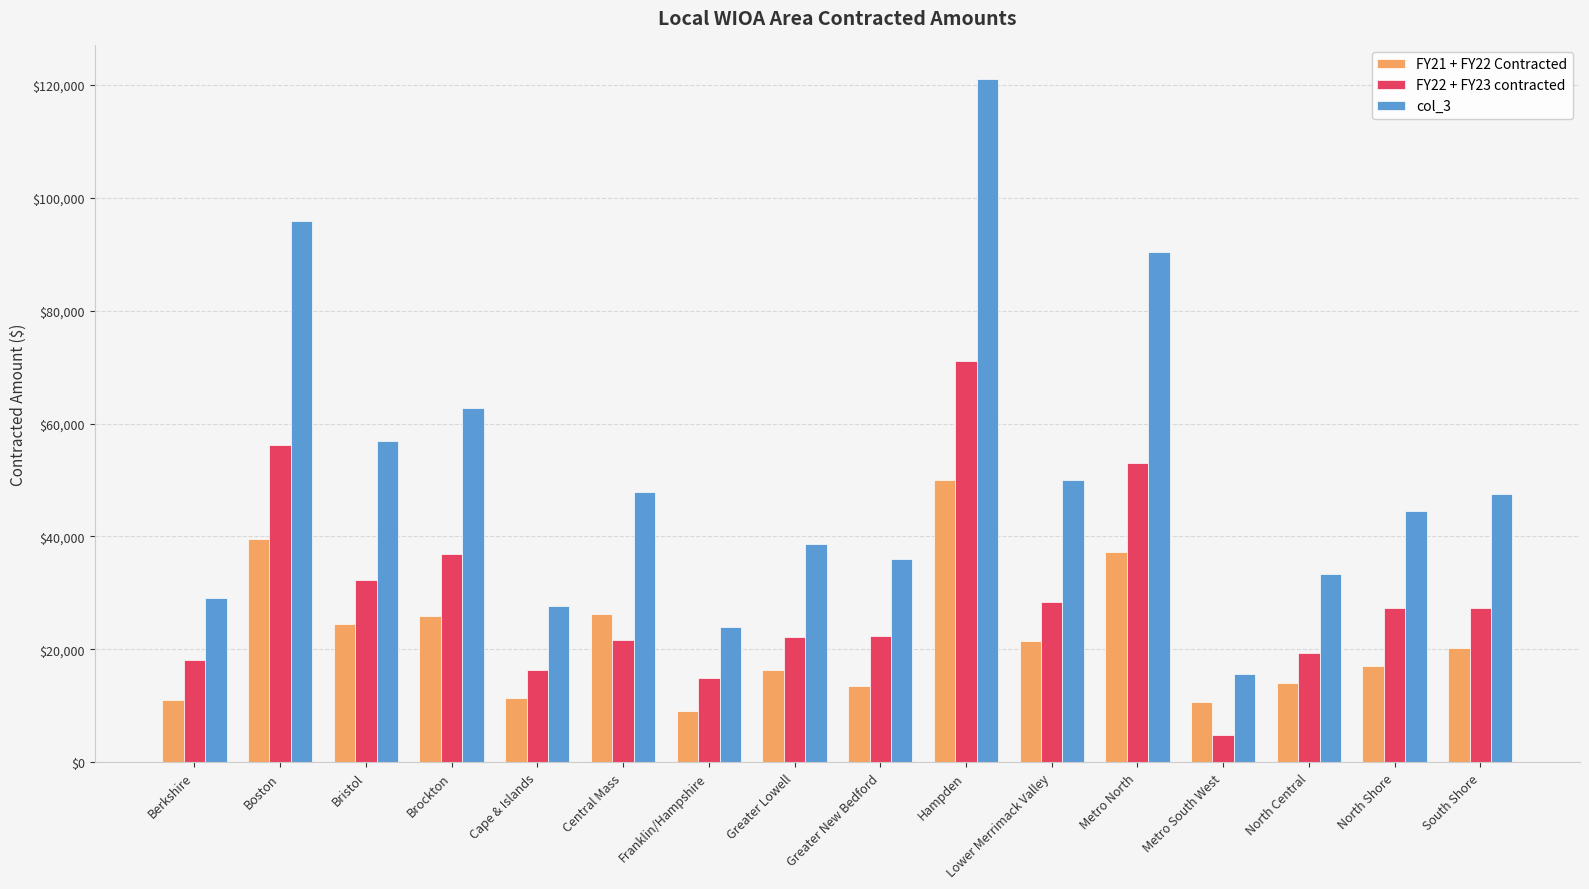

What is the spread (max minus min) of values at Lower Merrimack Valley?

28469.6